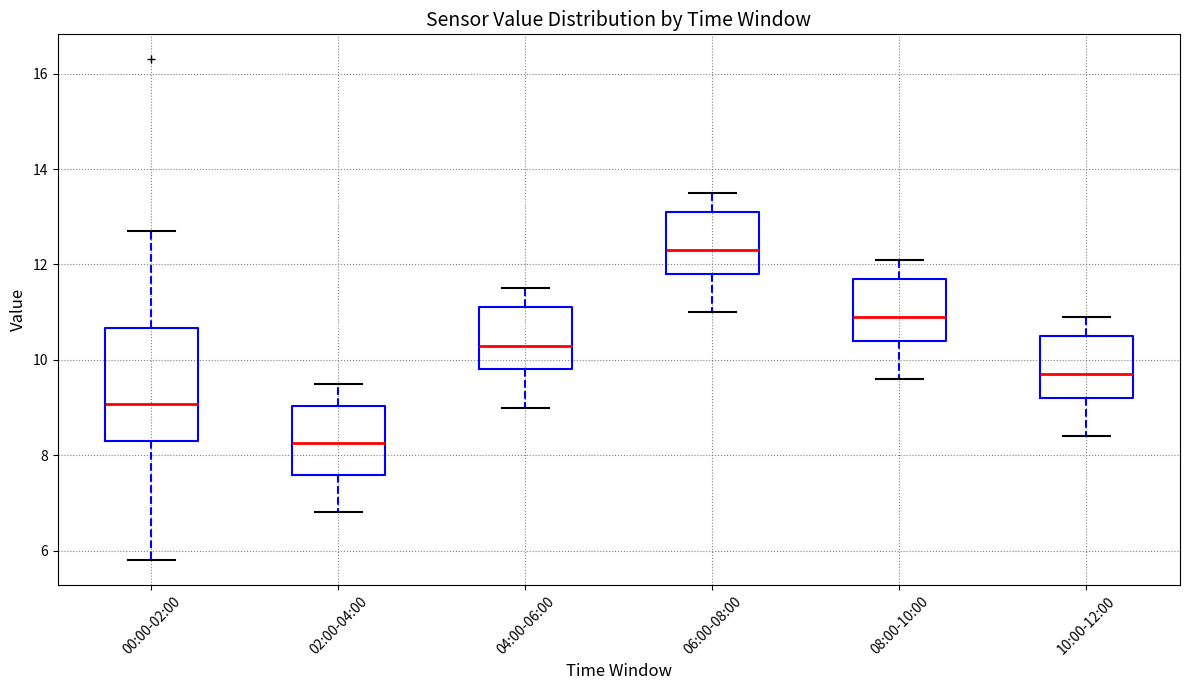

Where does the median line of the box for 10:00-12:00 sit on the y-axis? The values are not printed on the chart, so give them approximately, as read against the axis.

9.8